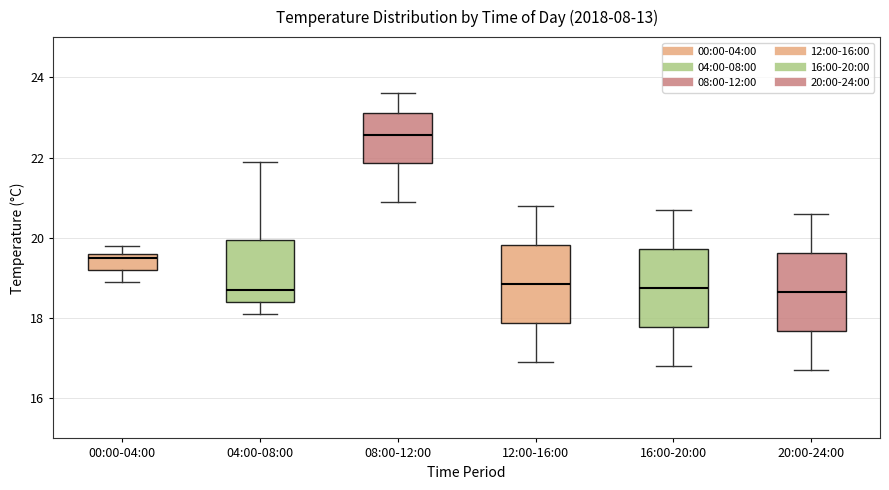

Reading left to right, read every box against the y-axis: the position of its median line, the range the box covers, and the ends of its whiskers. The values are not printed on the chart, so give them approximately, as read against the axis.

00:00-04:00: median 19.6 (just below the box's upper edge), box 19.2 to 19.6, whiskers 19.0 to 19.8
04:00-08:00: median 18.8, box 18.4 to 20.0, whiskers 18.2 to 22.0
08:00-12:00: median 22.6, box 21.8 to 23.2, whiskers 21.0 to 23.6
12:00-16:00: median 18.8, box 17.8 to 19.8, whiskers 17.0 to 20.8
16:00-20:00: median 18.8, box 17.8 to 19.8, whiskers 16.8 to 20.8
20:00-24:00: median 18.6, box 17.6 to 19.6, whiskers 16.8 to 20.6